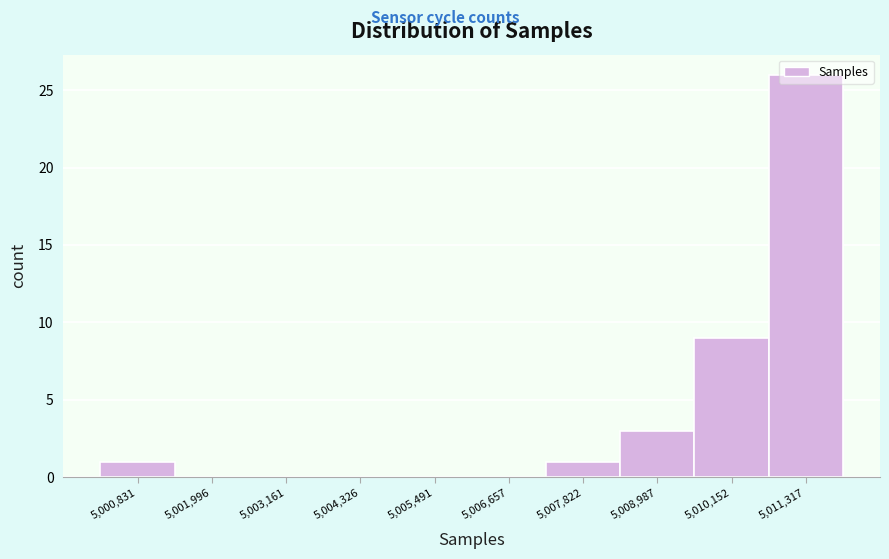

Where is the data nearest to the value 13?

5,010,152